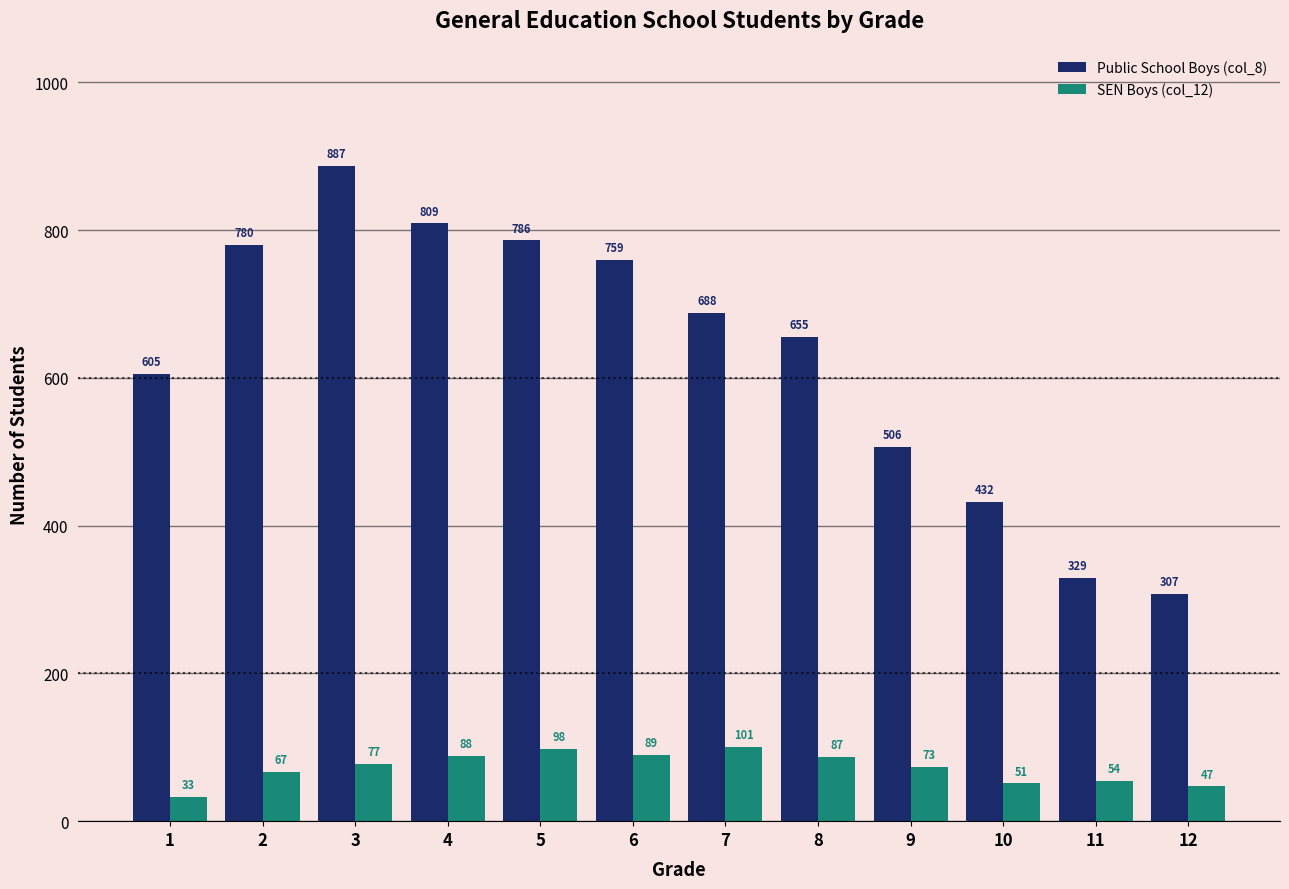

List the series in order of their peak value, lowest first.

SEN Boys (col_12), Public School Boys (col_8)